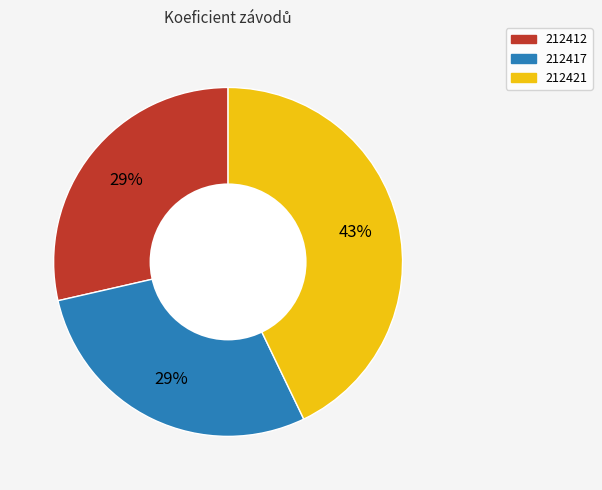

Is the sum of 212417 and 212421 greater than half?

Yes